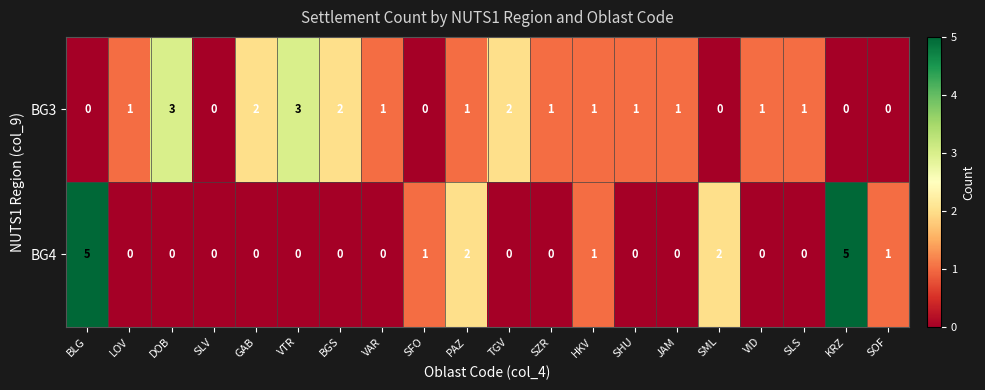

What is the highest value of the BG3 series?

3